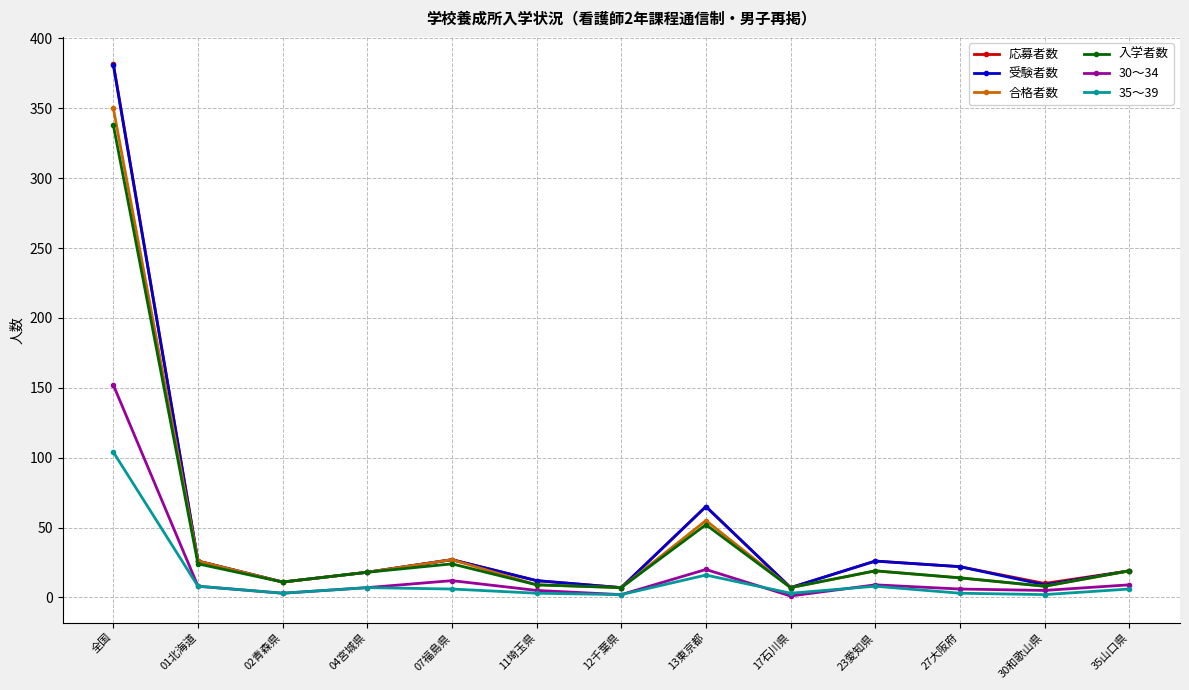

How many distinct data groups are displayed?

6